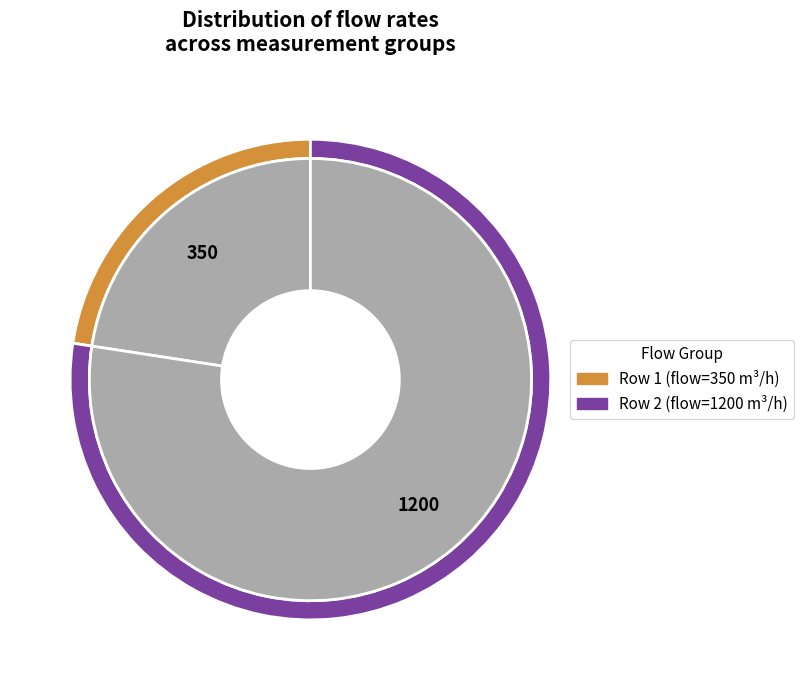

How many slices are in this pie chart?

2